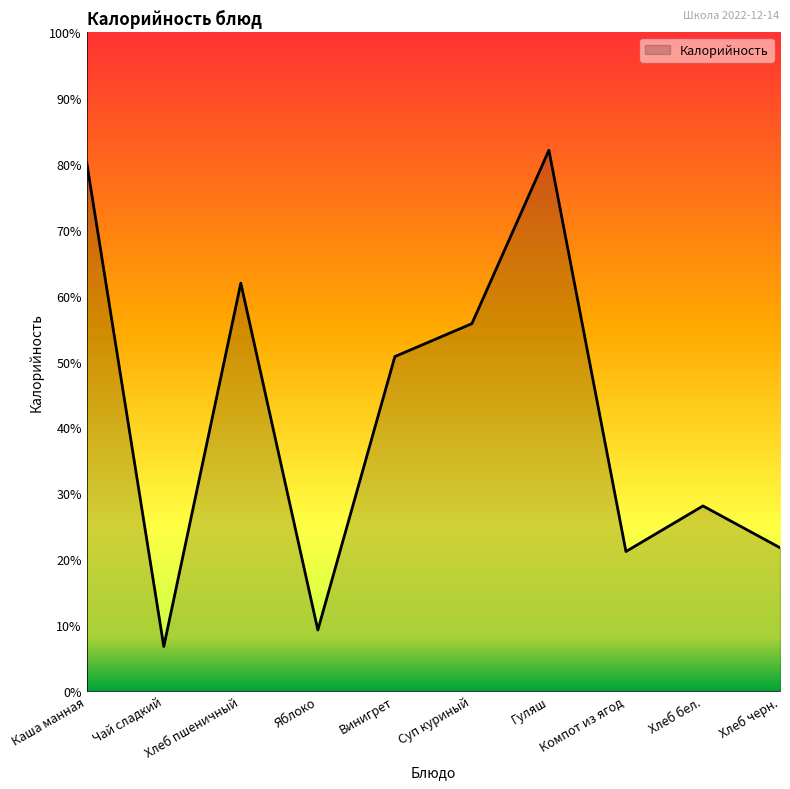

Is this an area chart (filled region under the line)?

Yes